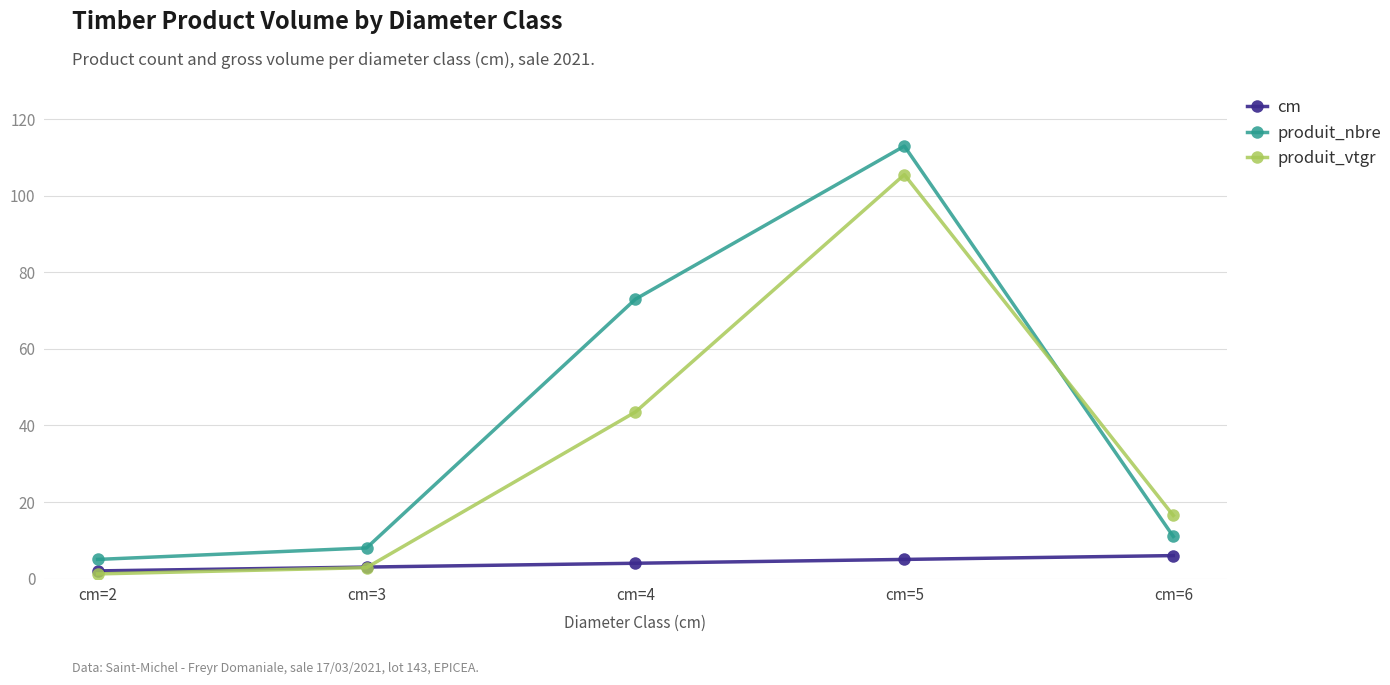

How many lines are shown in the chart?

3